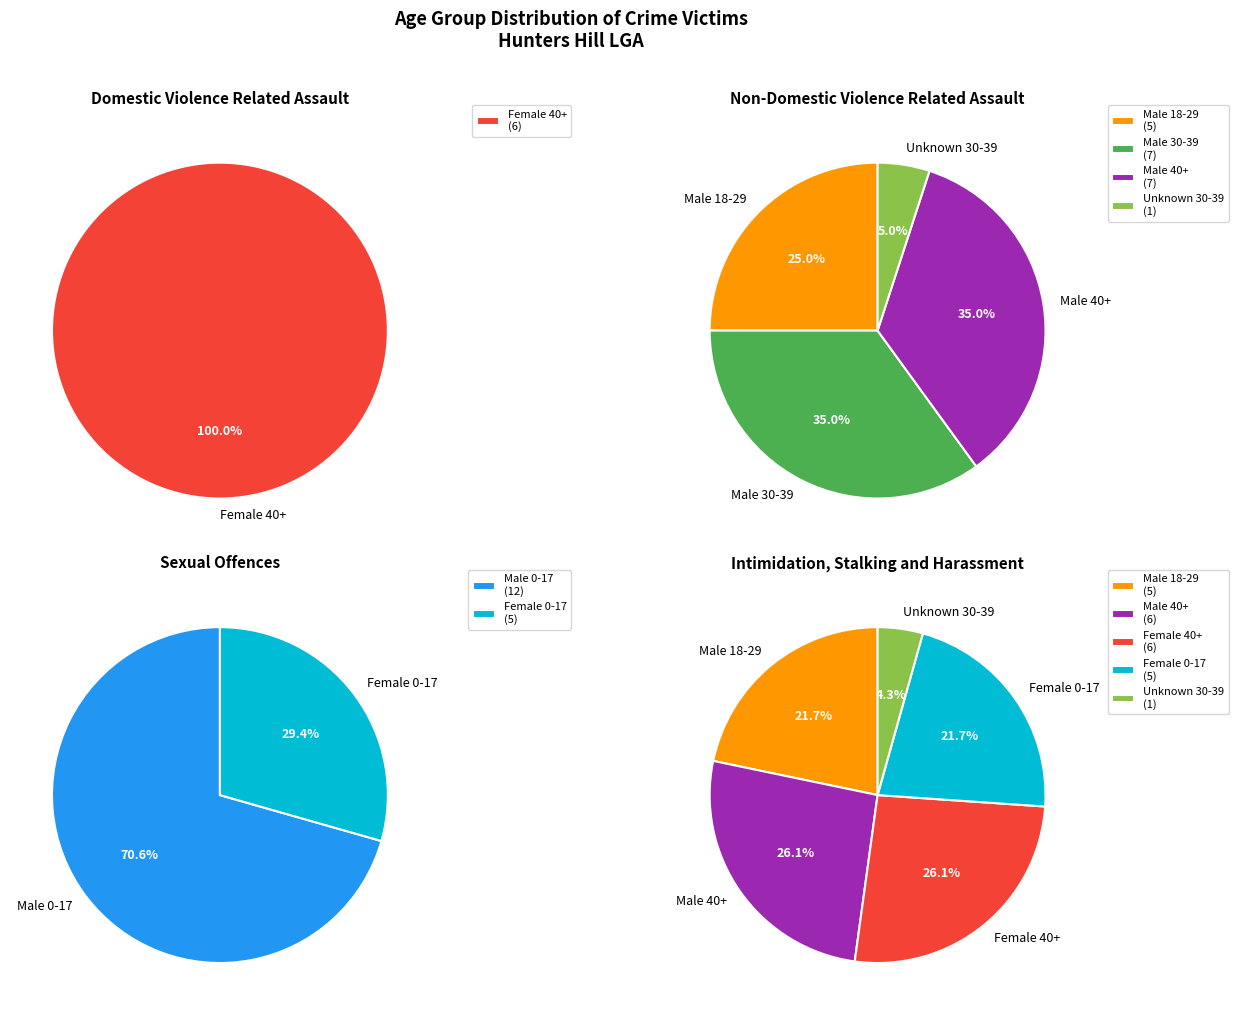

Which slice is the largest?

Male 0-17